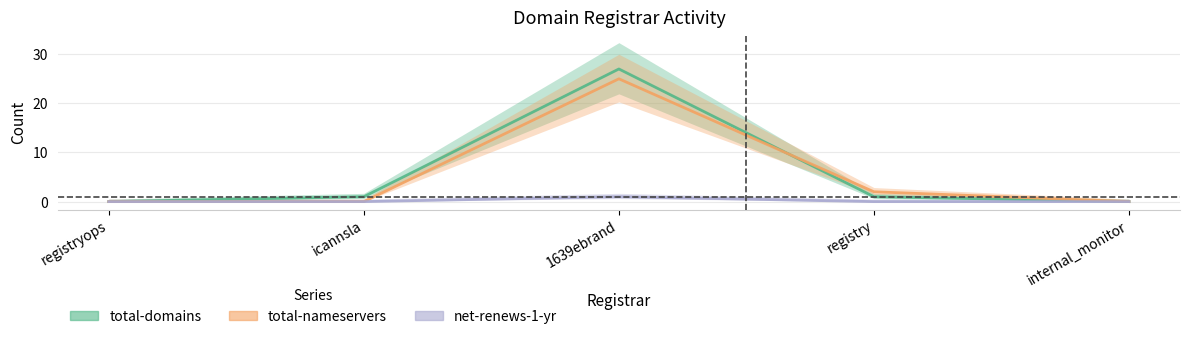

Reading left to right, list all the values displayed in this chart.

total-domains: registryops=0	icannsla=1	1639ebrand=27	registry=1	internal_monitor=0
total-nameservers: registryops=0	icannsla=0	1639ebrand=25	registry=2	internal_monitor=0
net-renews-1-yr: registryops=0	icannsla=0	1639ebrand=1	registry=0	internal_monitor=0